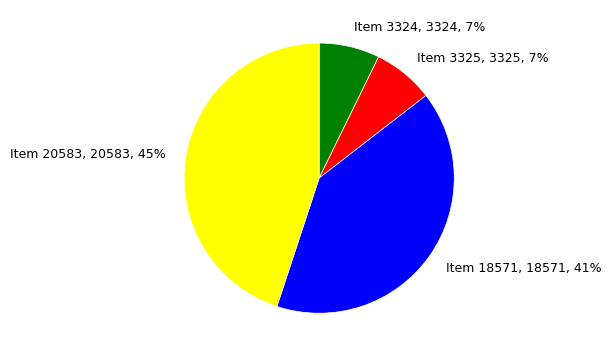

Which category has the biggest portion of the pie?

Item 20583